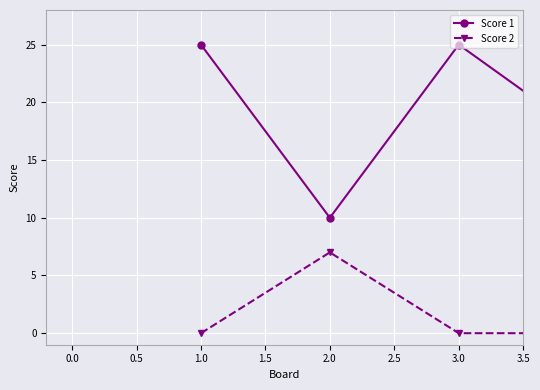

How many interior local peaks does the Score 1 series have?

1